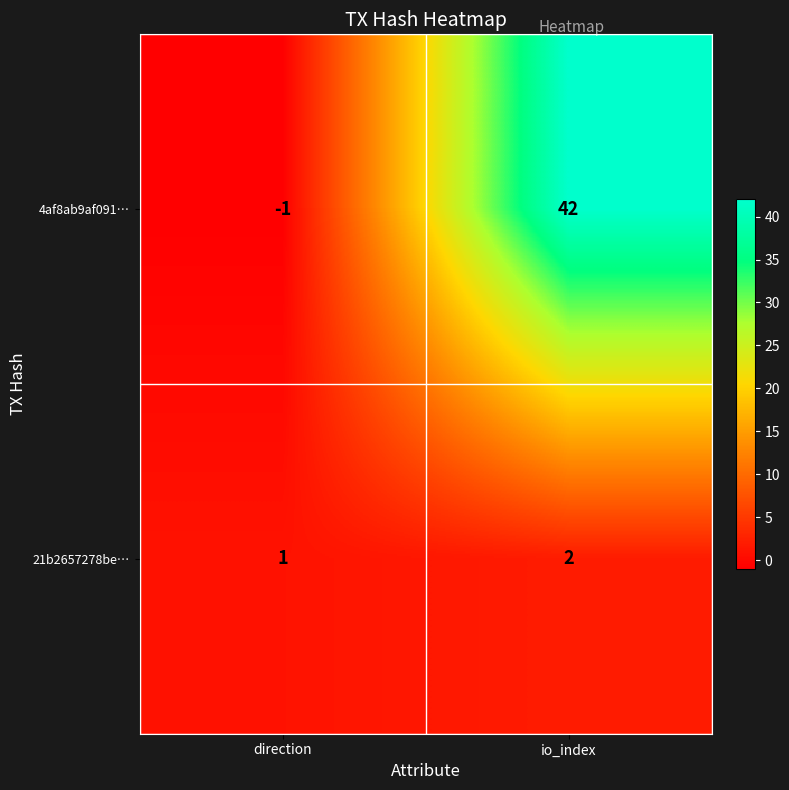

Reading left to right, extract all data points from this chart.

4af8ab9af091…: direction=-1	io_index=42
21b2657278be…: direction=1	io_index=2